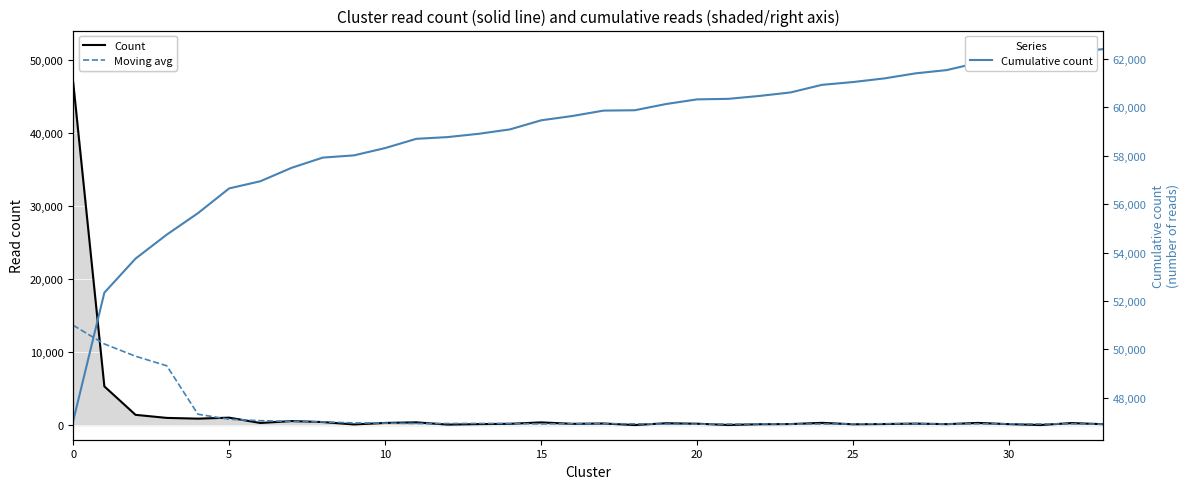

Rank the series at 18 from highest to lowest value.

Cumulative count, Moving avg, Count